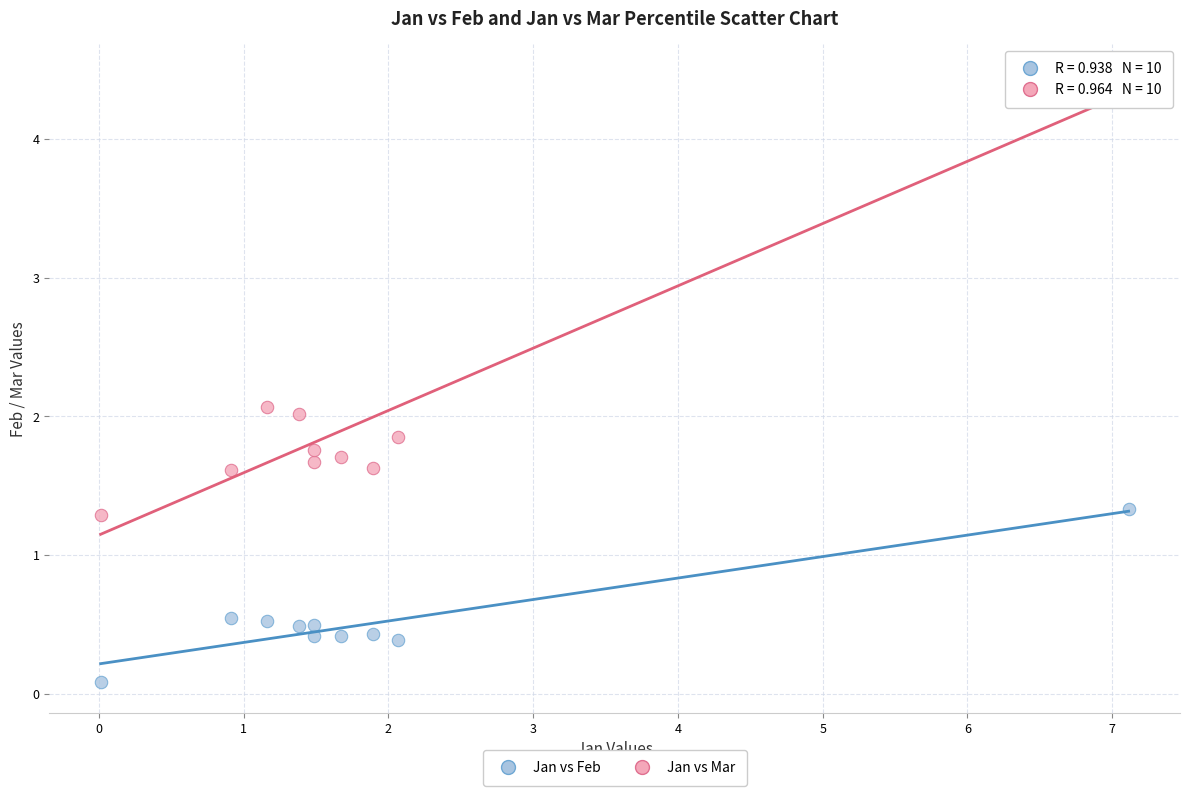

Which series contains the highest Y value?

Jan vs Mar